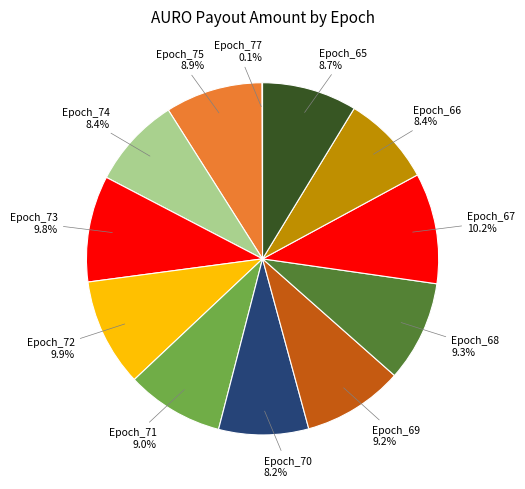

What portion of the pie excludes Epoch_70?

91.8%